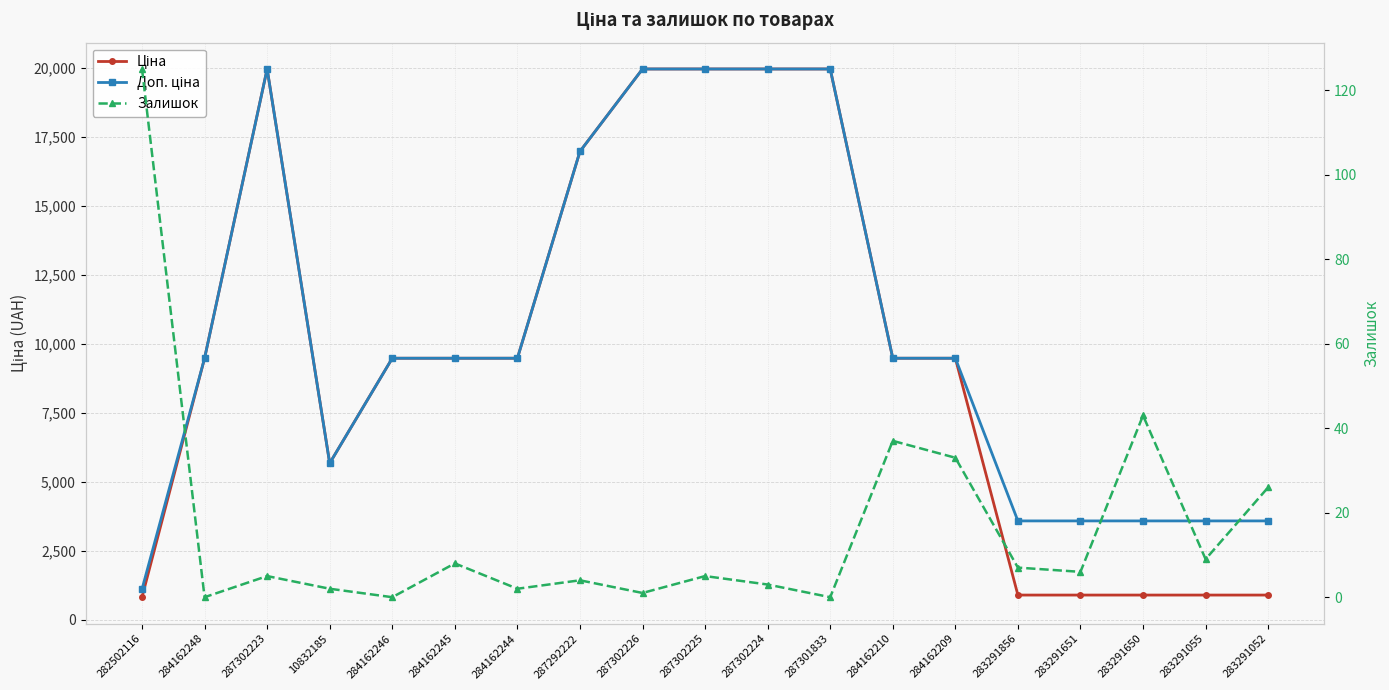

Is this an area chart (filled region under the line)?

No